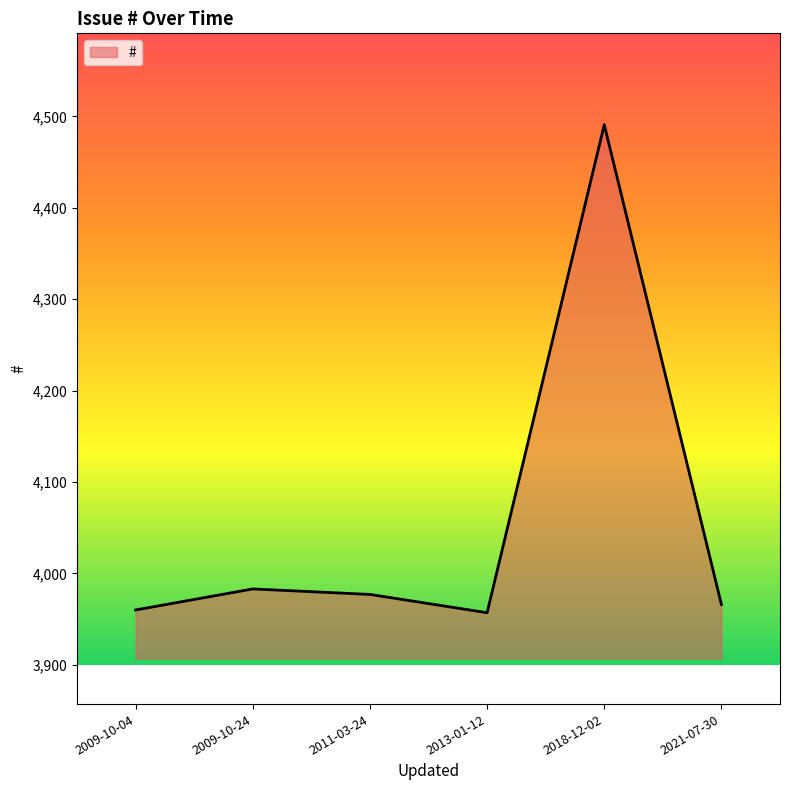

Reading left to right, transcribe all the data shown in this chart.

3960	3983	3977	3957	4491	3966